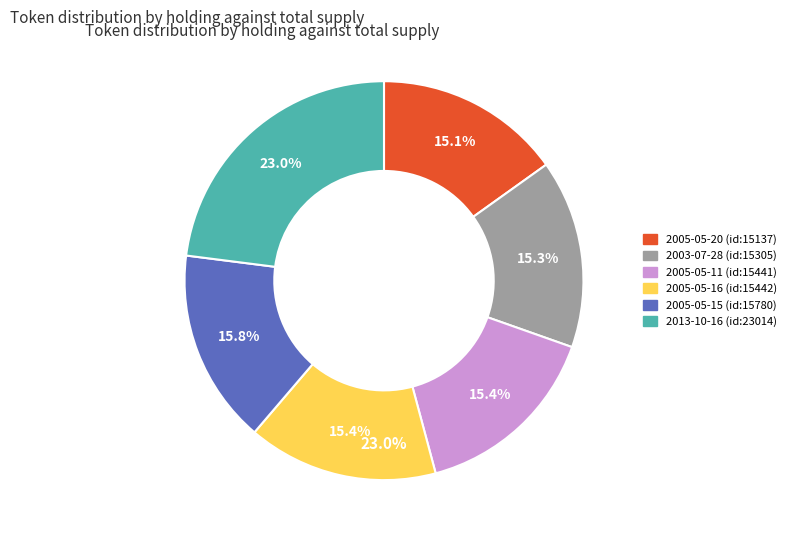

Between 2005-05-11 and 2005-05-15, which is larger?

2005-05-15